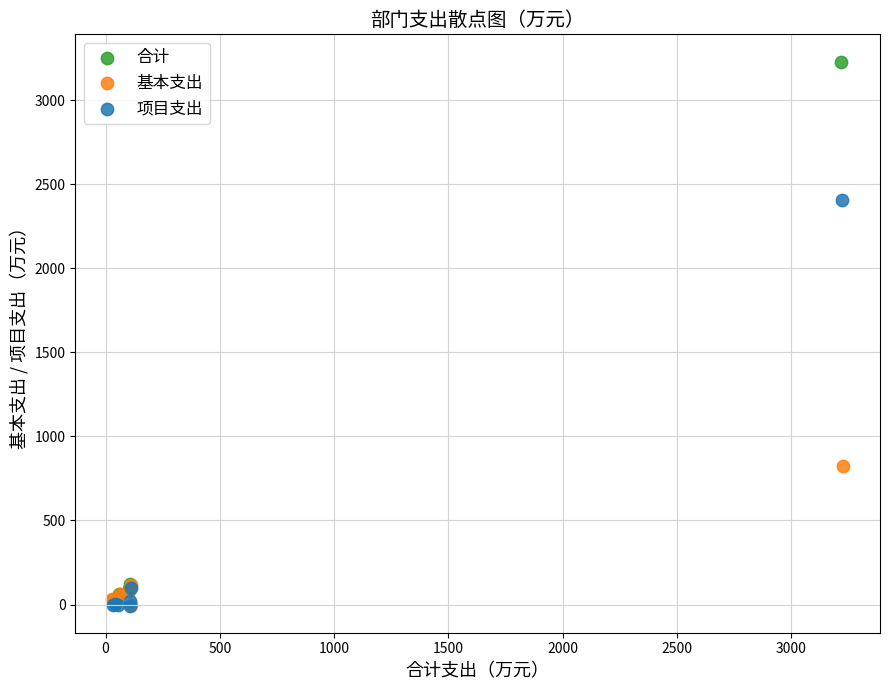

Which series contains the highest Y value?

合计